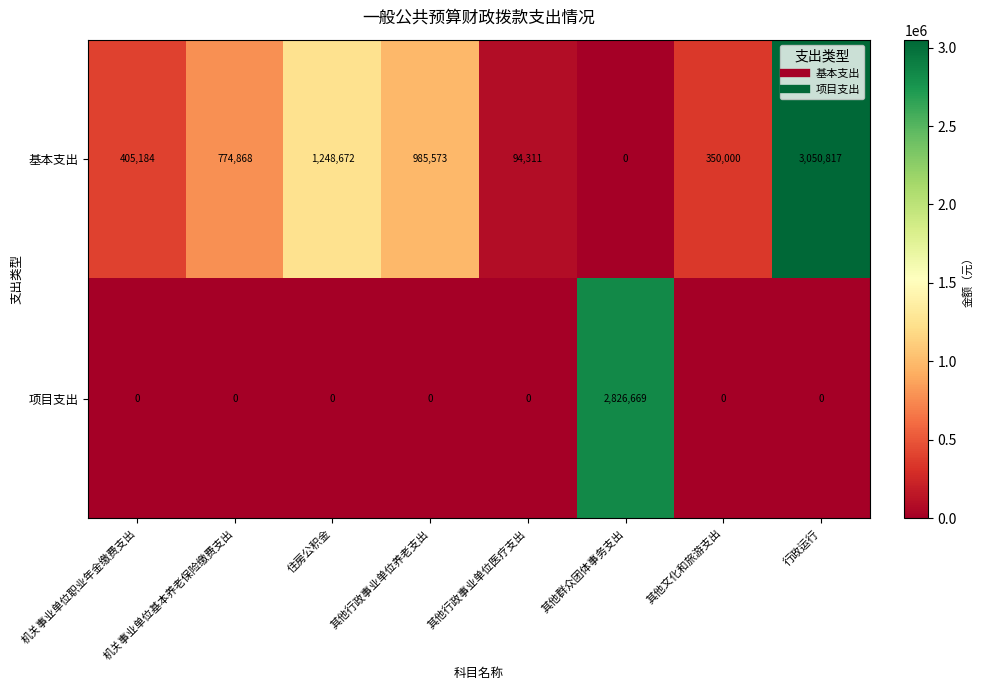

Which series has the widest spread of values?

基本支出